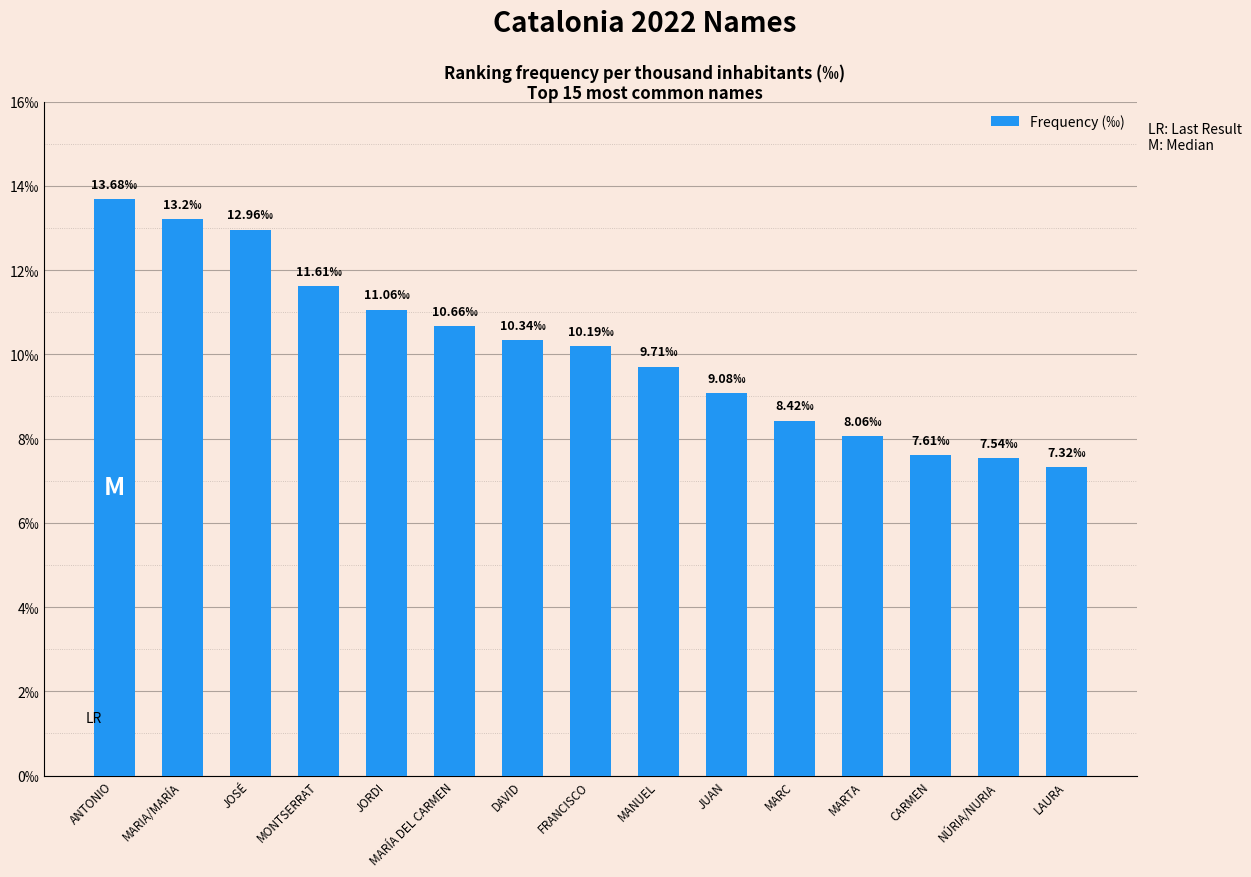

What is the sum of the values at MARÍA DEL CARMEN and DAVID?

21.0